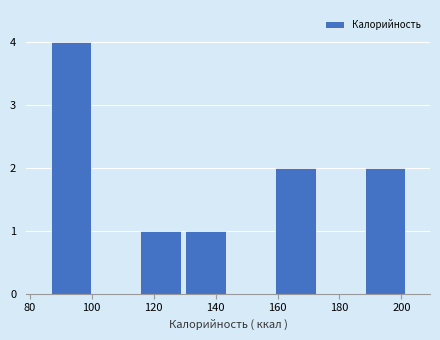

Reading left to right, transcribe this chart: for each bar, give the range it covers on the x-axis and its height. Neither the bar edges nor the heights are printed on the chart, so give them approximately, as read against the axes.

86.0 to 100.5: 4
100.5 to 115.0: 0
115.0 to 129.5: 1
129.5 to 144.0: 1
144.0 to 158.5: 0
158.5 to 173.0: 2
173.0 to 187.5: 0
187.5 to 202.0: 2